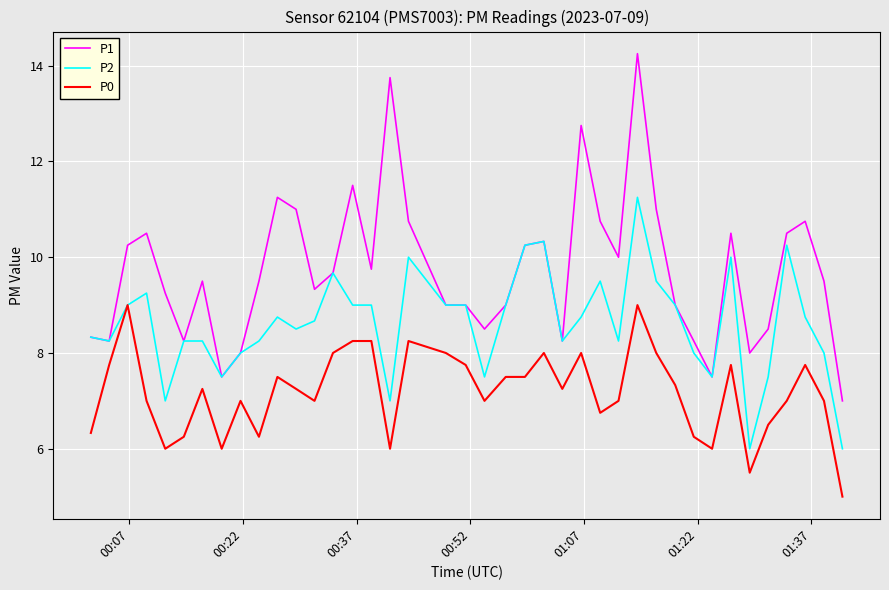

Rank the series by their maximum value, from highest to lowest.

P1, P2, P0